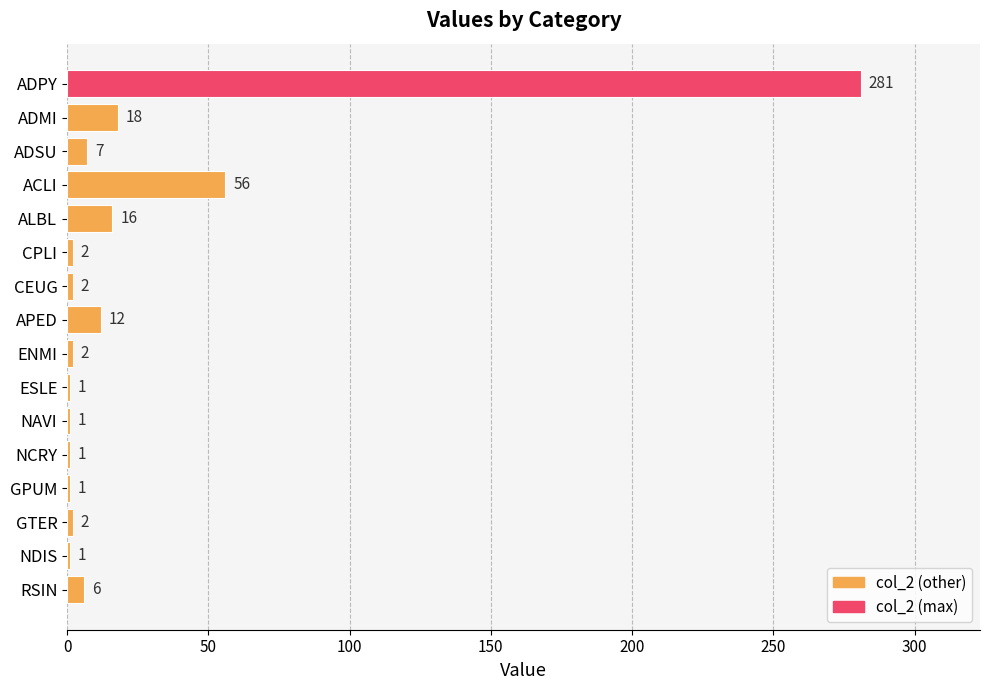

Reading top to bottom, transcribe all the data shown in this chart.

ADPY=281	ADMI=18	ADSU=7	ACLI=56	ALBL=16	CPLI=2	CEUG=2	APED=12	ENMI=2	ESLE=1	NAVI=1	NCRY=1	GPUM=1	GTER=2	NDIS=1	RSIN=6